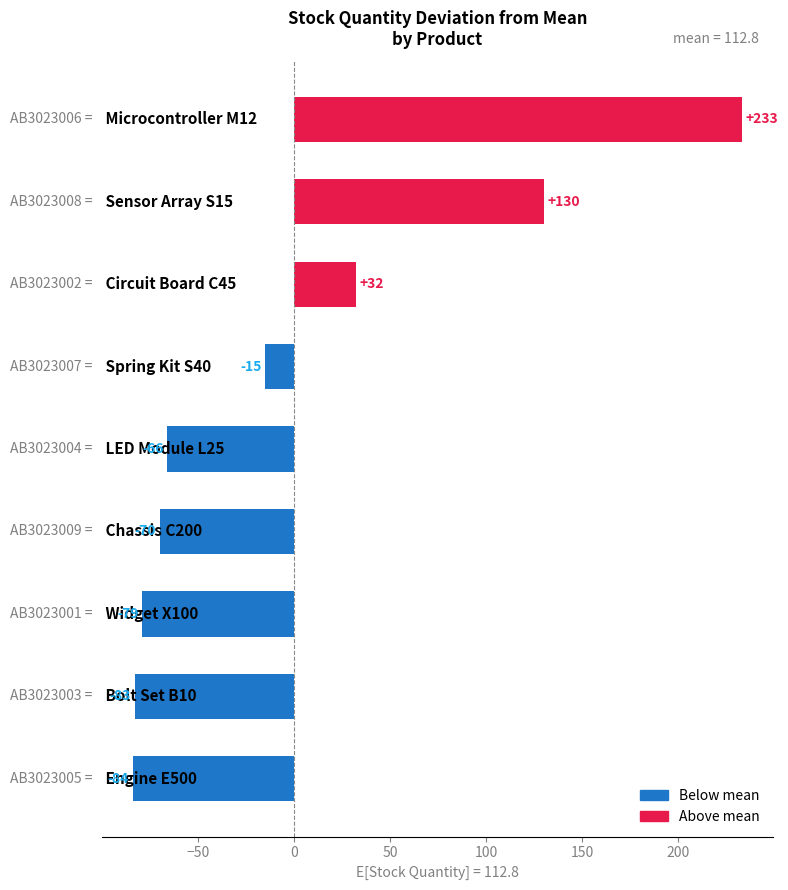

What is the difference between the second highest and second lowest values?

213.0